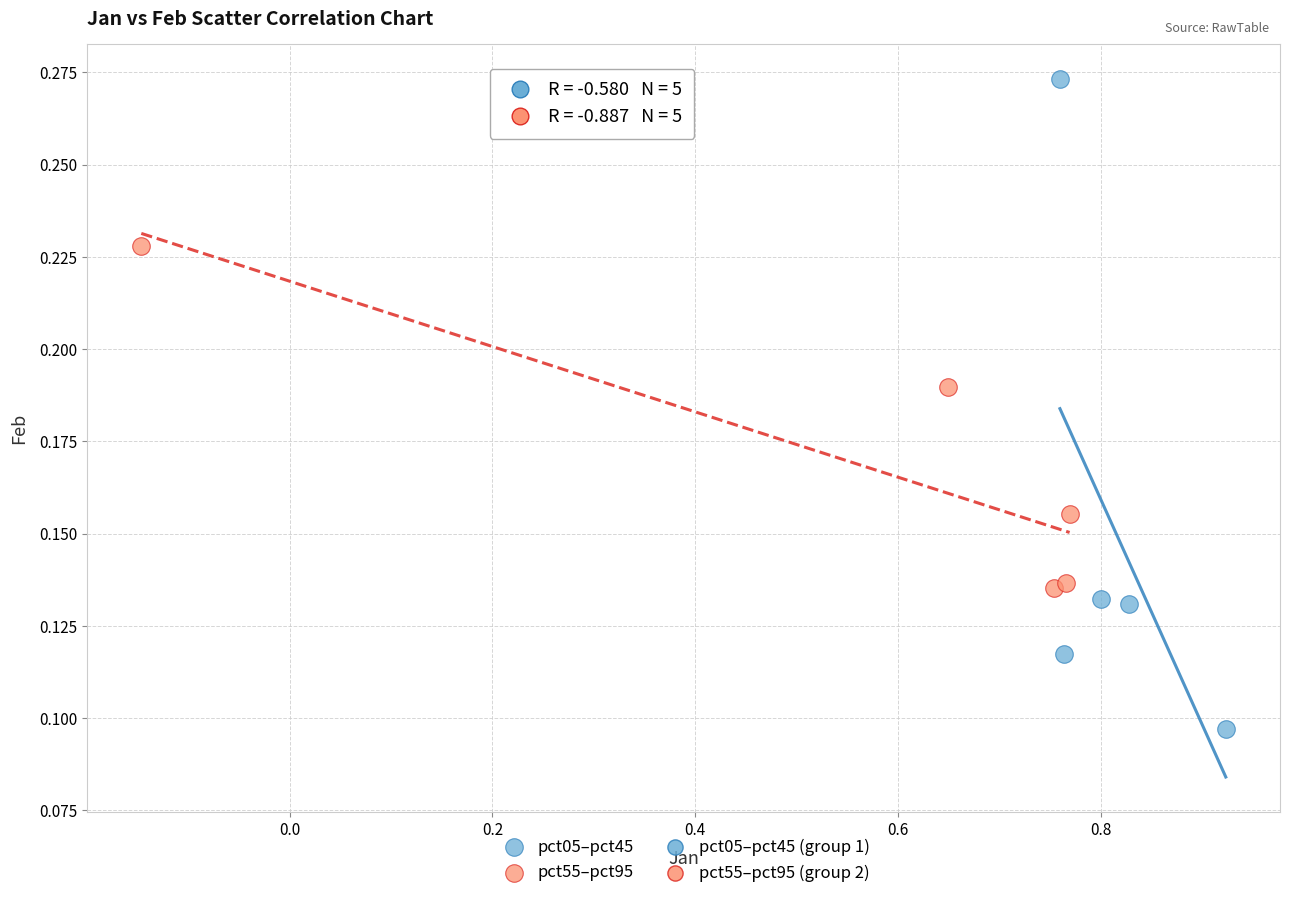

Which series has the widest spread of Y values?

pct05–pct45